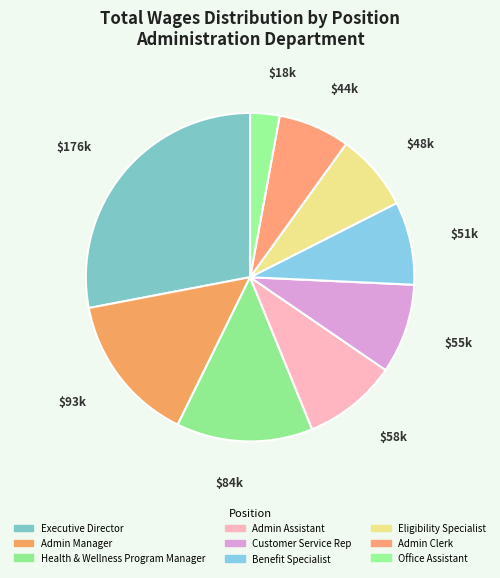

What percentage is the Customer Service Rep slice, to the nearest percent?

9%